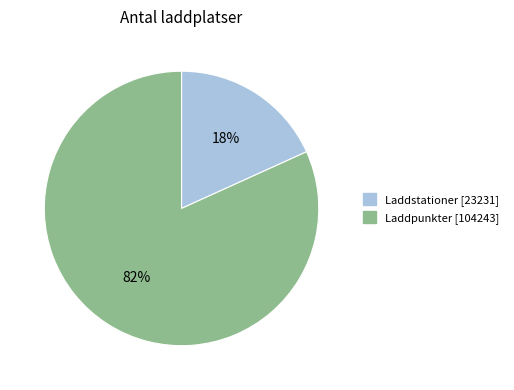

Is there any slice that represents more than half of the pie?

Yes